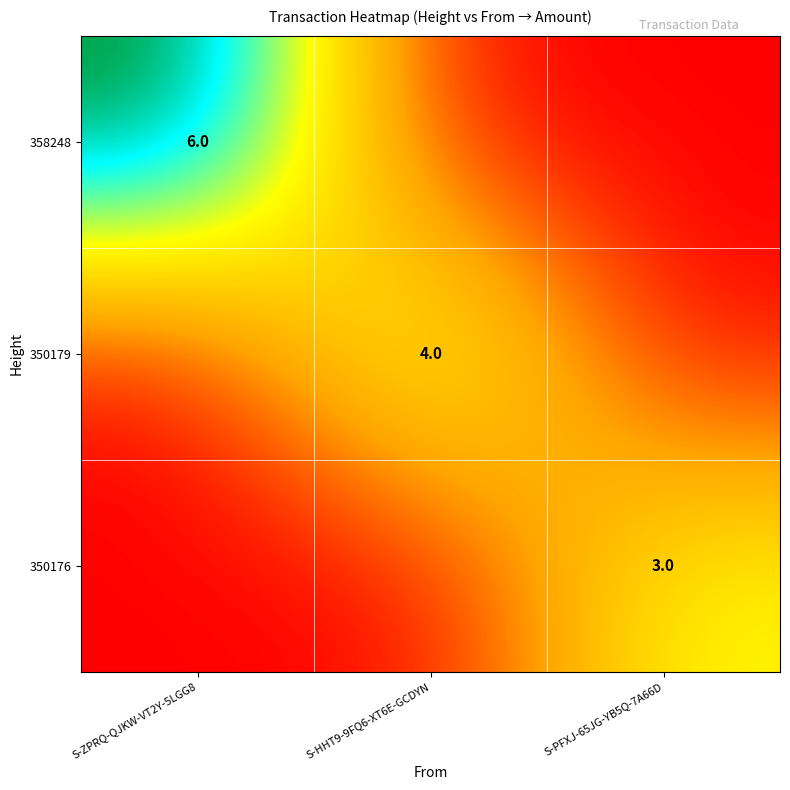

What is the total value across all series at S-ZPRQ-QJKW-VT2Y-5LGG8?

6